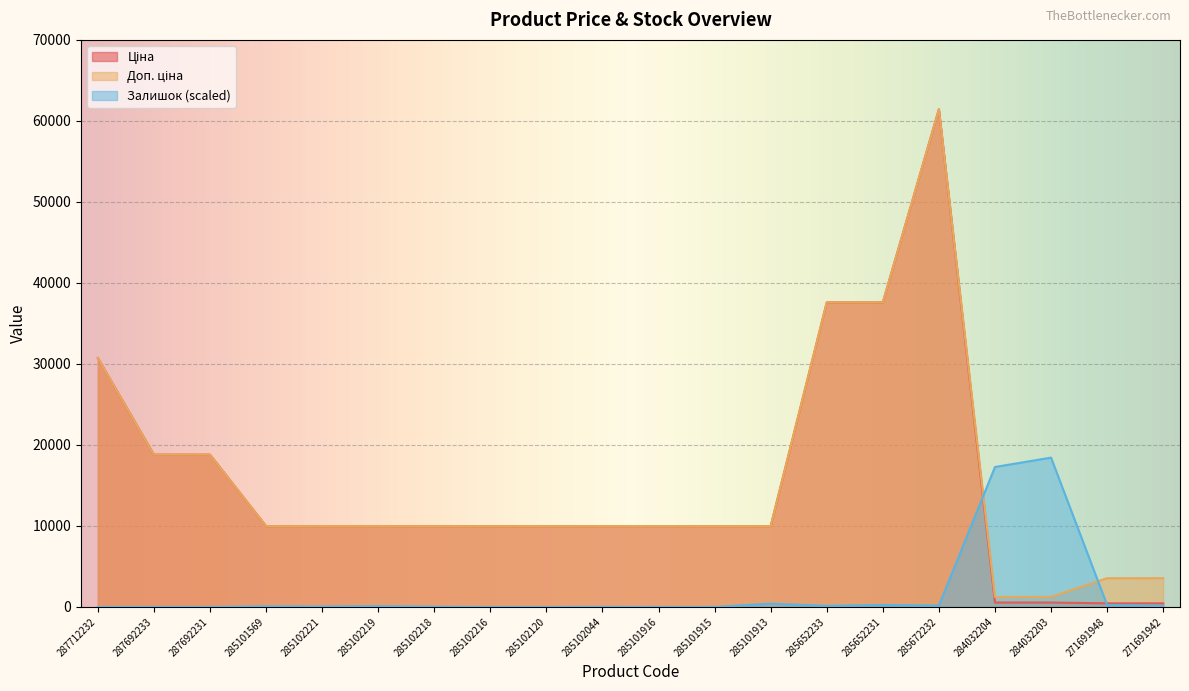

Reading left to right, extract all data points from this chart.

Ціна: 30717.1	18796.8	18796.8	9975.0	9975.0	9975.0	9975.0	9975.0	9975.0	9975.0	9975.0	9975.0	9975.0	37593.6	37593.6	61434.3	539.0	539.0	443.1	443.1
Доп. ціна: 30717.1	18796.8	18796.8	9975.0	9975.0	9975.0	9975.0	9975.0	9975.0	9975.0	9975.0	9975.0	9975.0	37593.6	37593.6	61434.3	1235.4	1235.4	3545.0	3545.0
Залишок: 0.0	0.0	0.0	72.2	51.6	92.9	31.0	0.0	0.0	10.3	0.0	0.0	402.5	134.2	237.3	165.1	17274.5	18430.3	227.0	134.2